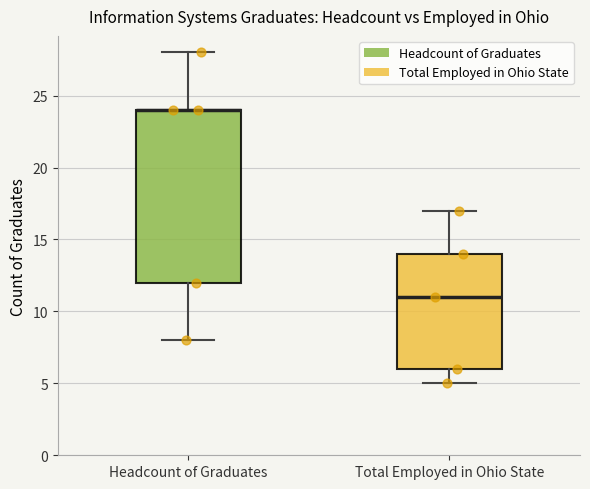

Reading left to right, transcribe this box plot: for each box, give where its median line is, the range the box spans, and where its two whiskers end, as read against the y-axis. The values are not printed on the chart, so give them approximately, as read against the axis.

Headcount of Graduates: median 24 (drawn on the box's upper edge), box 12 to 24, whiskers 8 to 28
Total Employed in Ohio State: median 11, box 6 to 14, whiskers 5 to 17